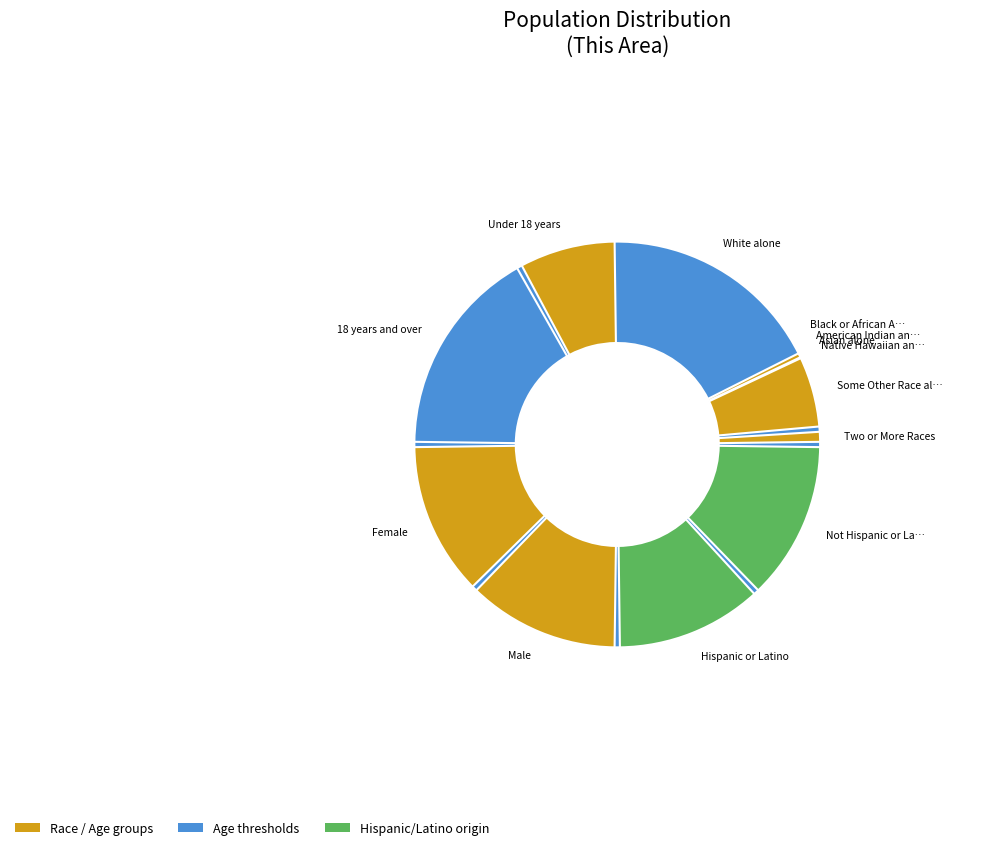

Which category has the biggest portion of the pie?

18 years and over